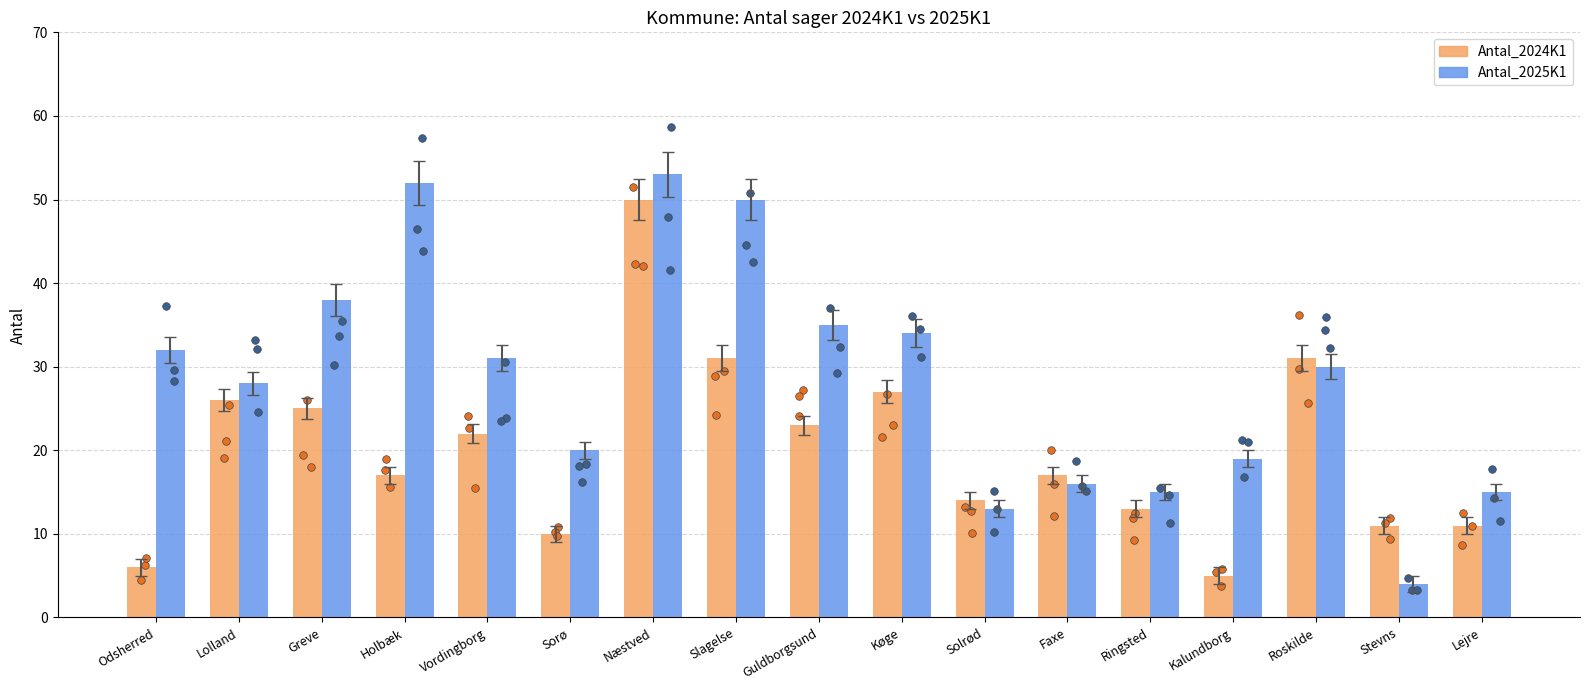

Which series has the largest total across all categories?

Antal_2025K1